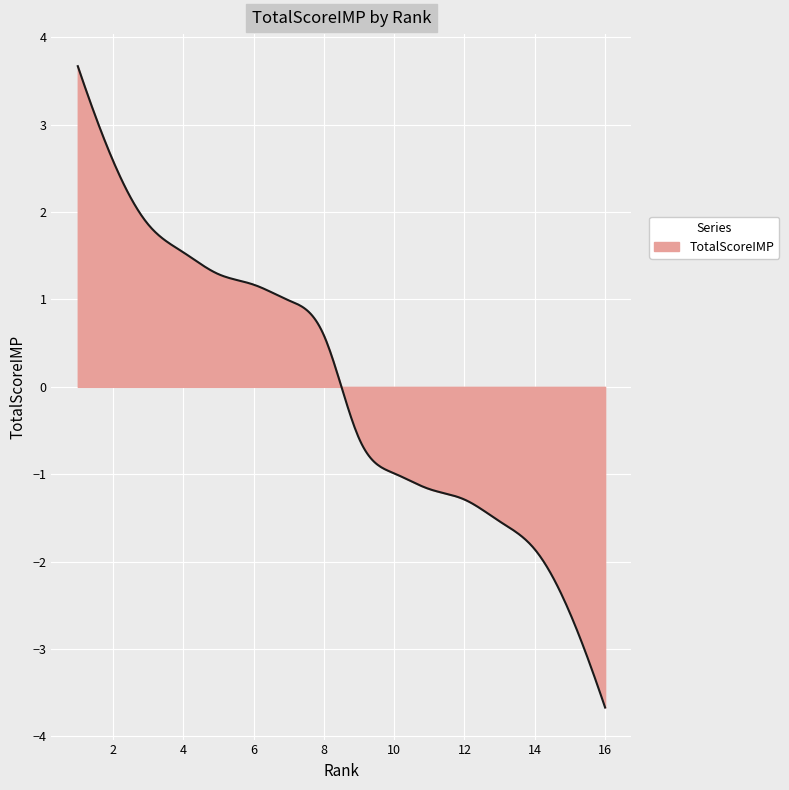

What is the greatest value displayed?

3.7